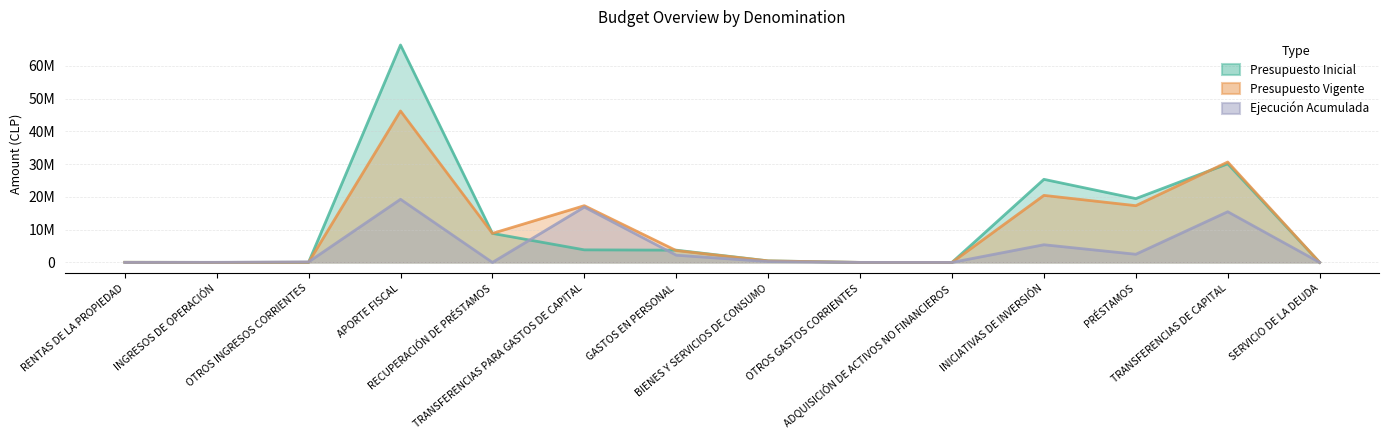

True or false: Presupuesto Inicial has more than 2 points higher than both neighbors.

True